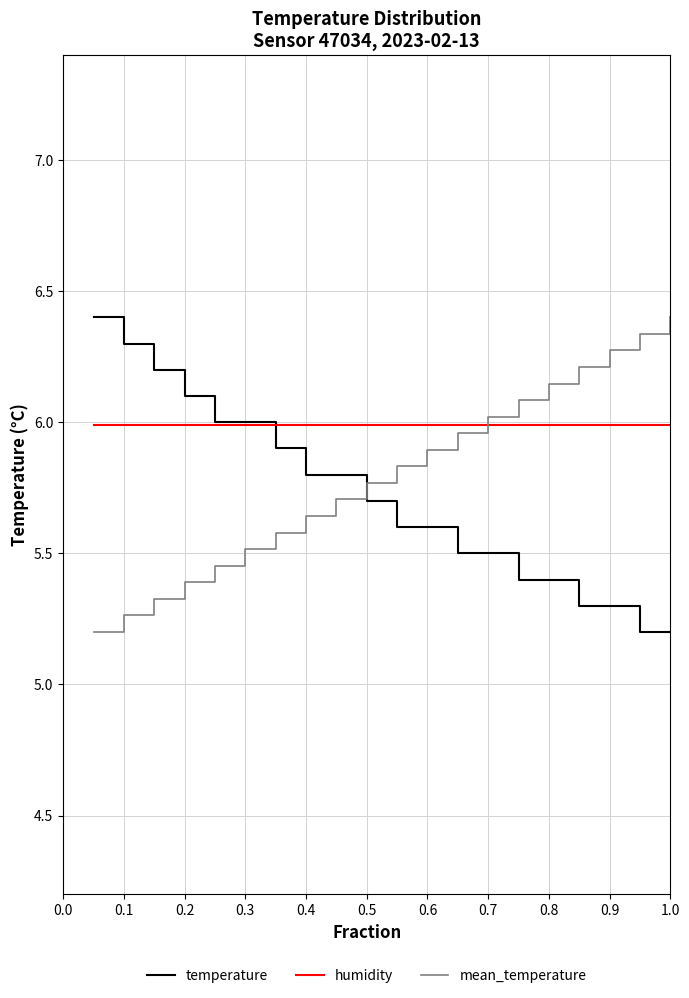

After their last crossing, which series has the higher values: temperature or mean_temperature?

mean_temperature